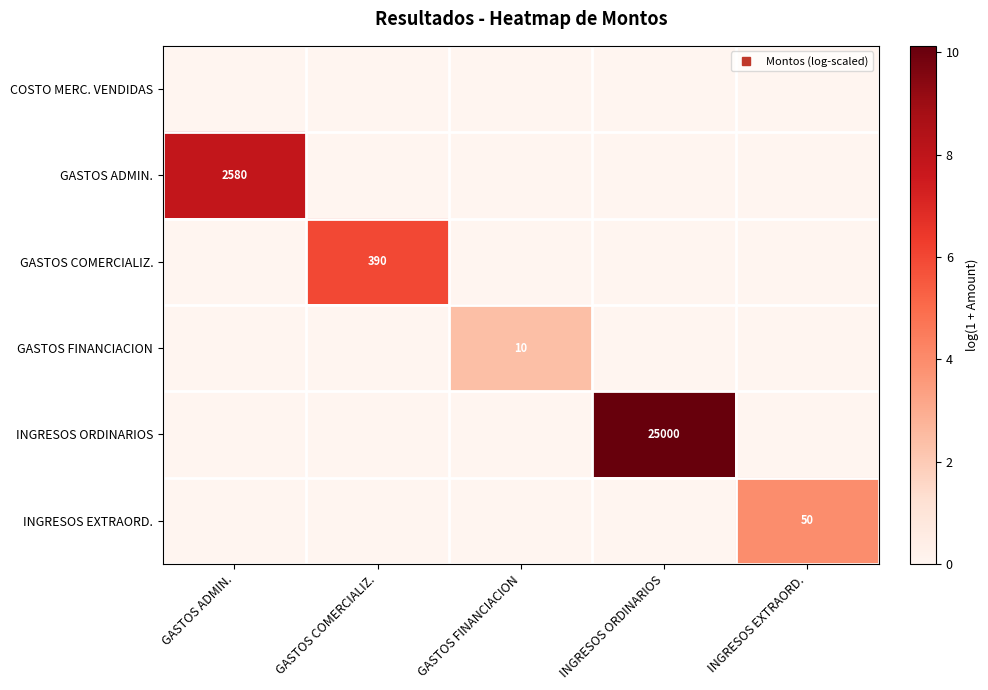

At which category is the sum across all series the highest?

INGRESOS ORDINARIOS